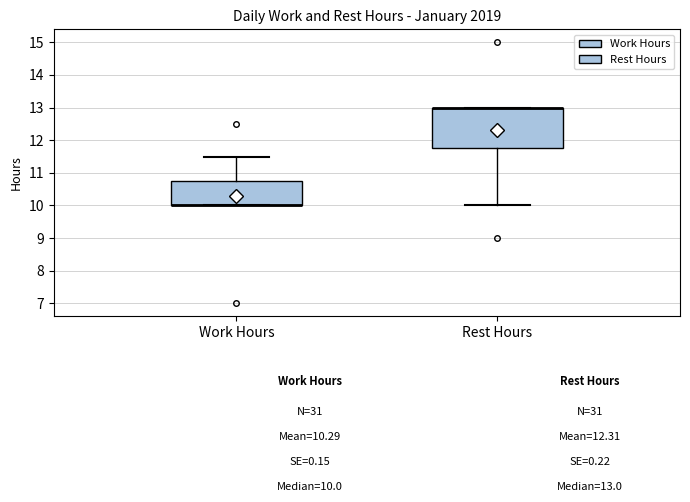

Where is the upper edge of the box for Rest Hours on the y-axis? The values are not printed on the chart, so give them approximately, as read against the axis.

13.0